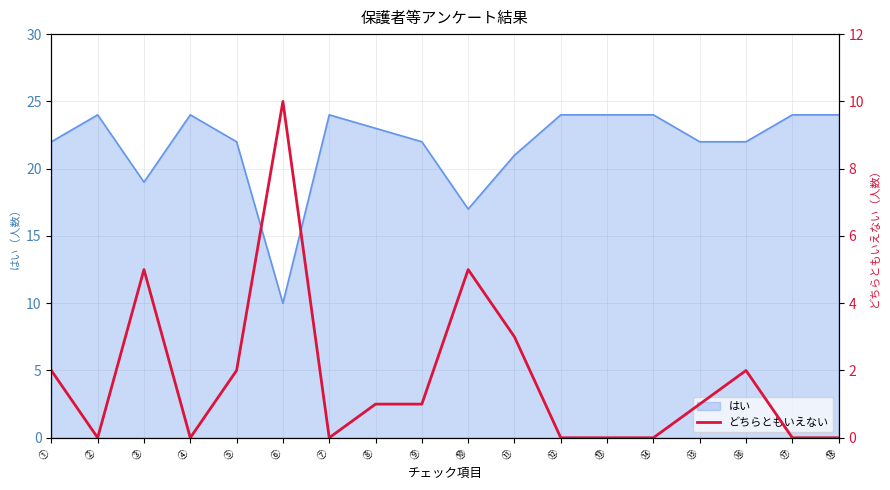

What is the maximum value for はい?

24